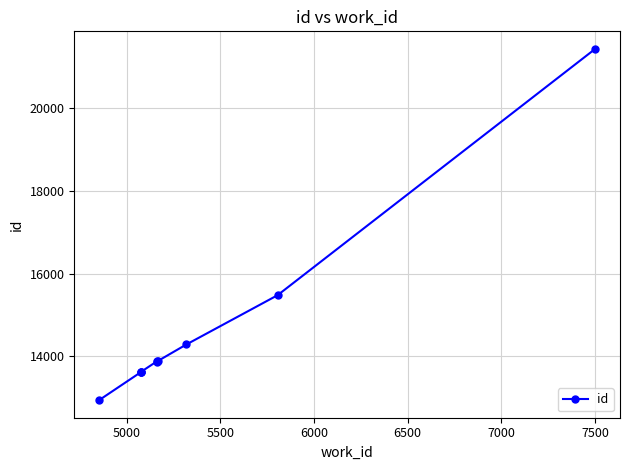

How many lines are shown in the chart?

1